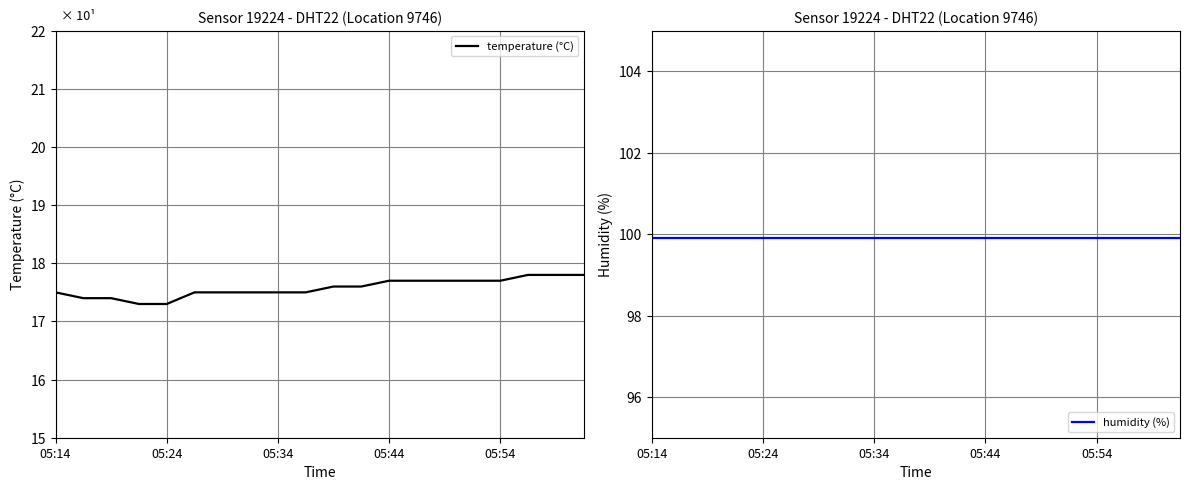

The temperature (°C) series shows 10.5 at 05:44. True or false?

False